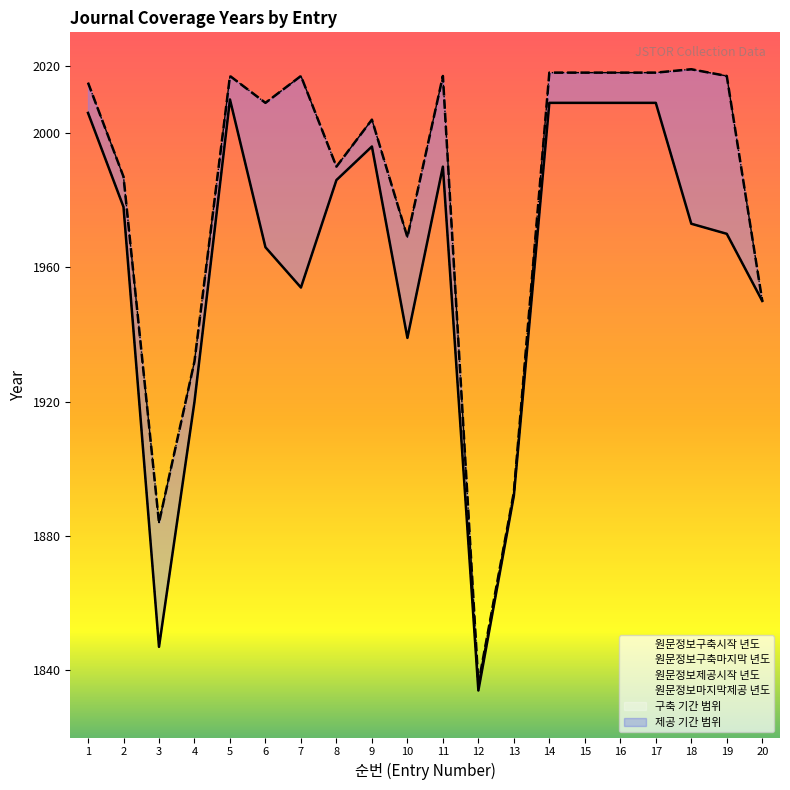

The value of 원문정보제공시작 년도 at 17 is 2840. True or false?

False